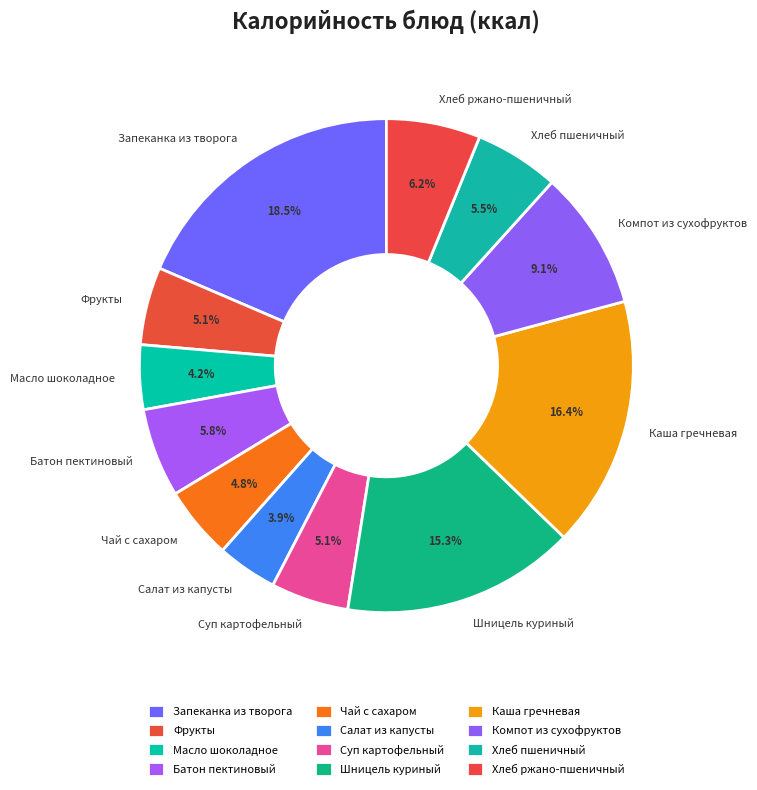

What percentage is NOT represented by Чай с сахаром?

95.2%